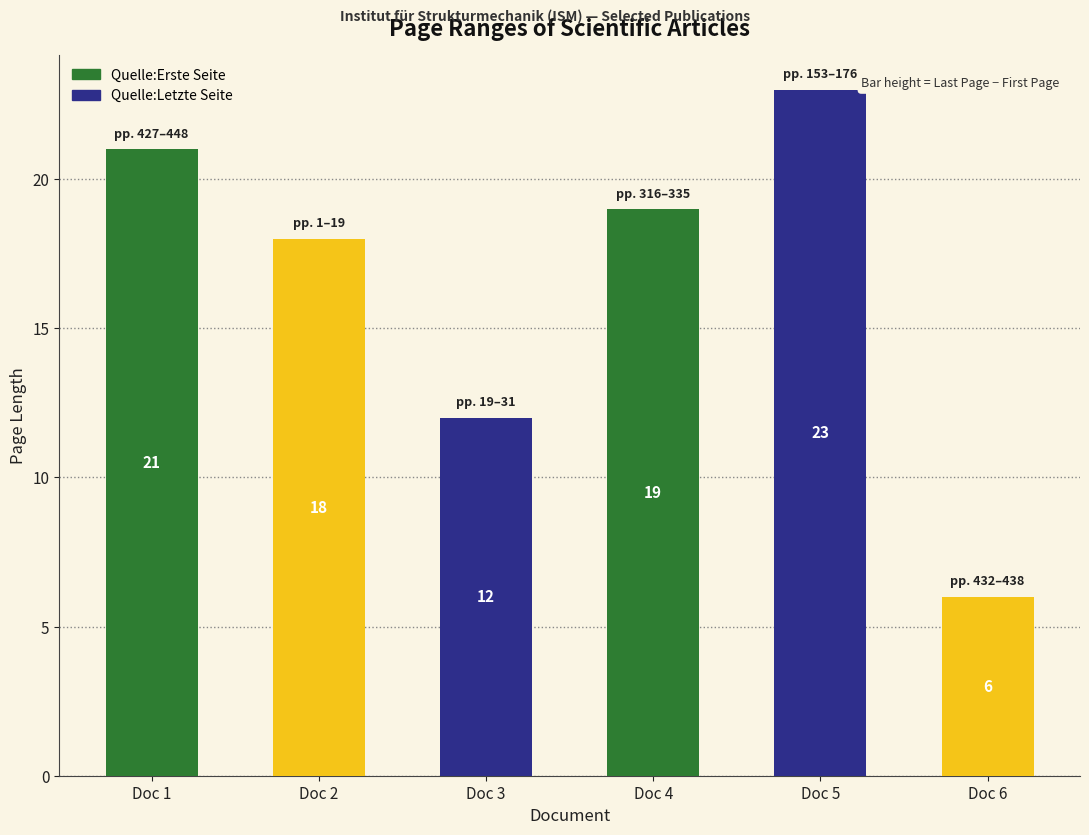

Read the value at Doc 2.

18